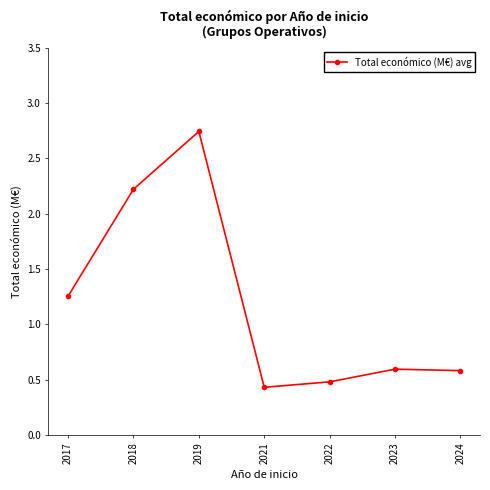

At which label is the value closest to 1?

2017